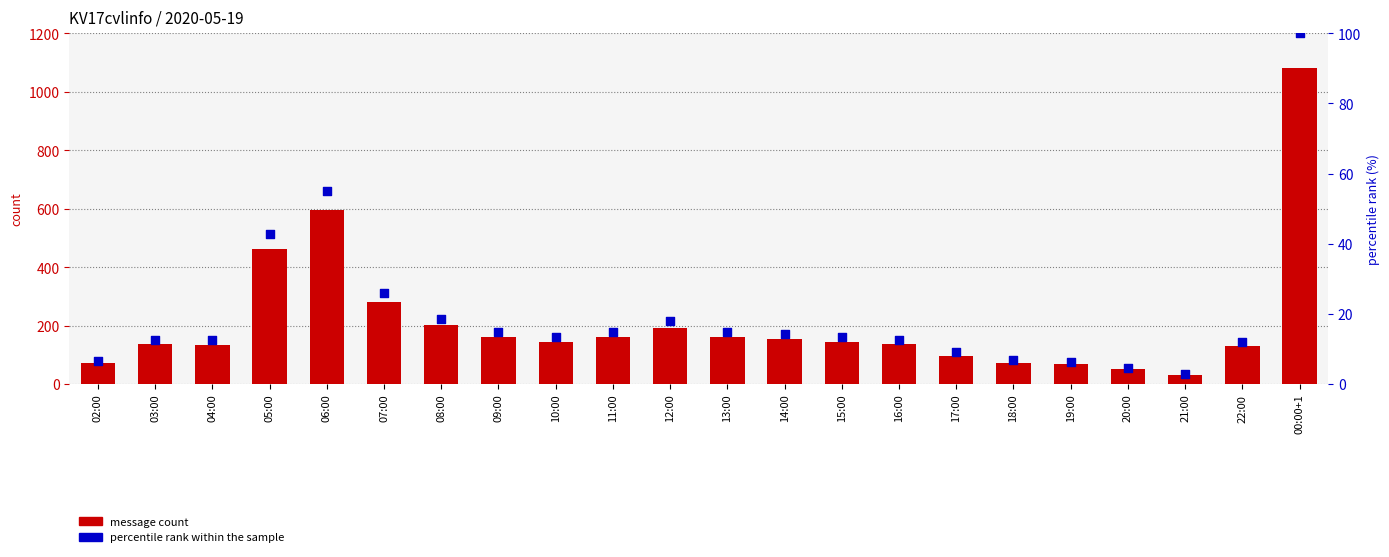

Which series has the widest spread of Y values?

message count